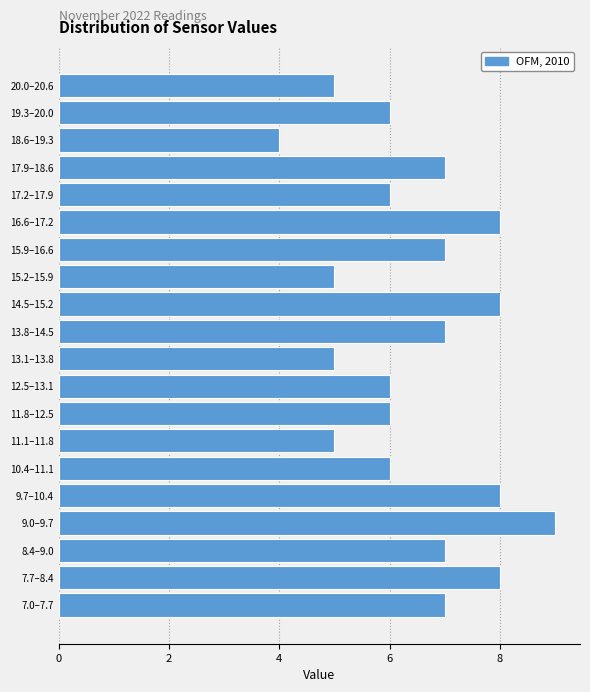

Reading bottom to top, list all the values displayed in this chart.

7.0–7.7=7	7.7–8.4=8	8.4–9.0=7	9.0–9.7=9	9.7–10.4=8	10.4–11.1=6	11.1–11.8=5	11.8–12.5=6	12.5–13.1=6	13.1–13.8=5	13.8–14.5=7	14.5–15.2=8	15.2–15.9=5	15.9–16.6=7	16.6–17.2=8	17.2–17.9=6	17.9–18.6=7	18.6–19.3=4	19.3–20.0=6	20.0–20.6=5